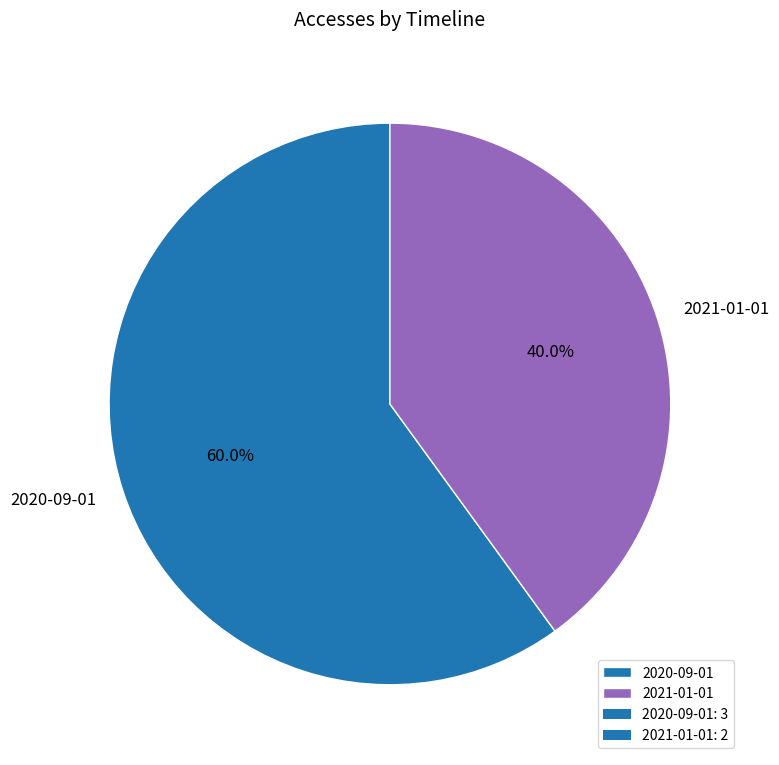

Which category accounts for the majority?

2020-09-01